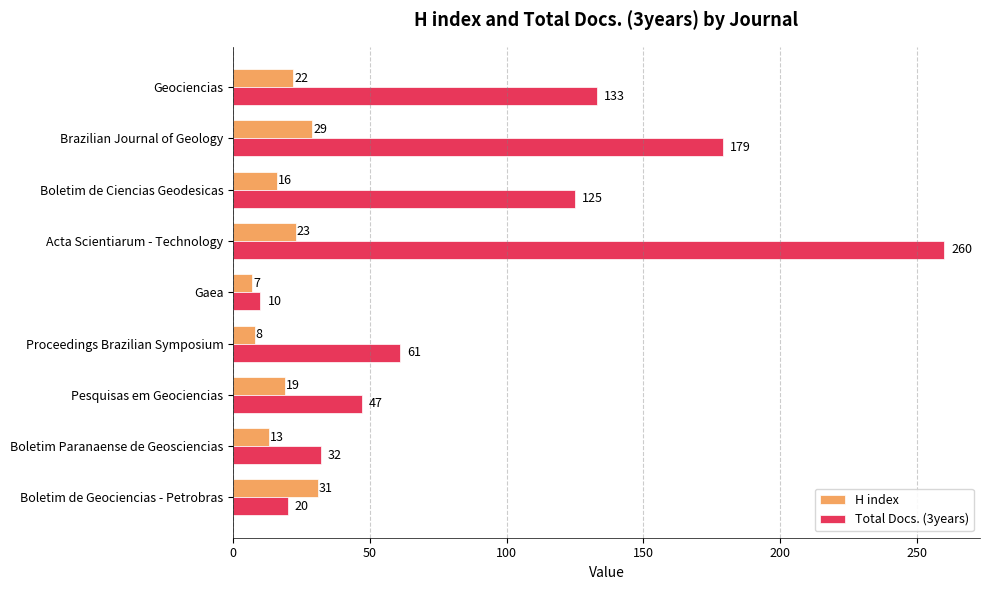

At which category is the sum across all series the highest?

Acta Scientiarum - Technology